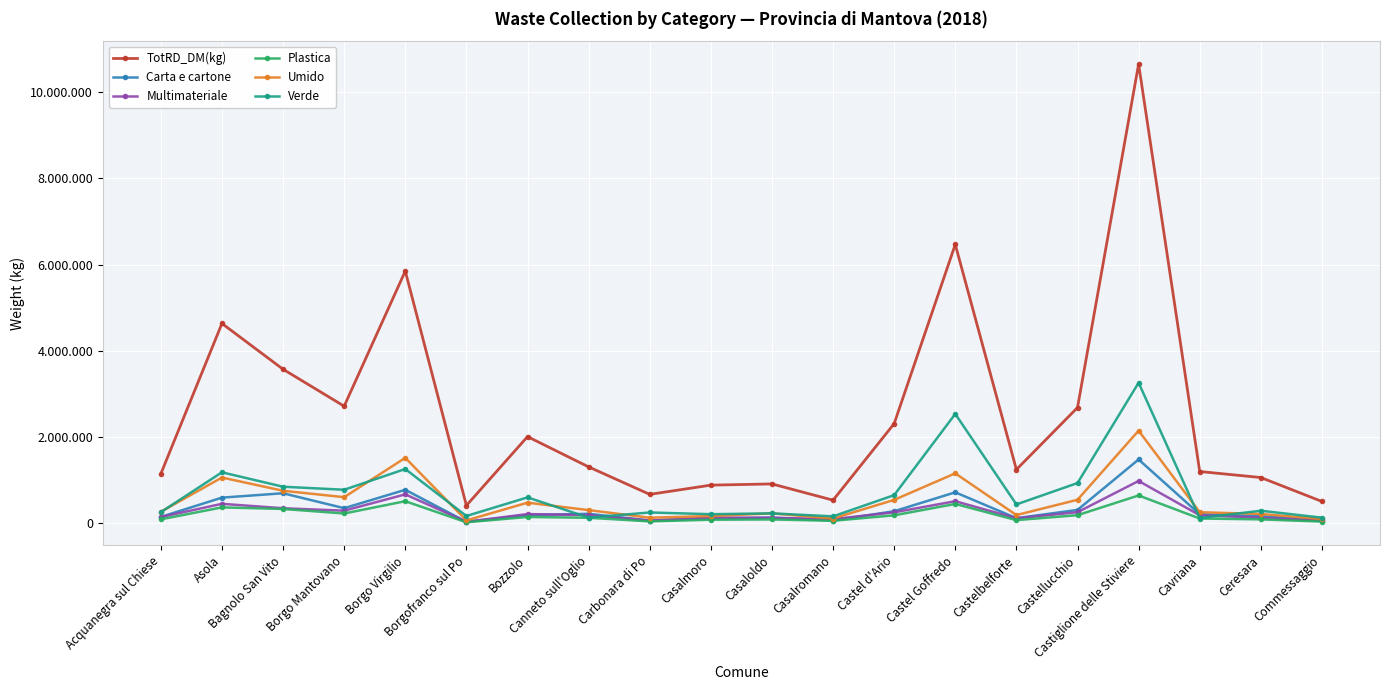

At which label does Verde reach its peak?

Castiglione delle Stiviere